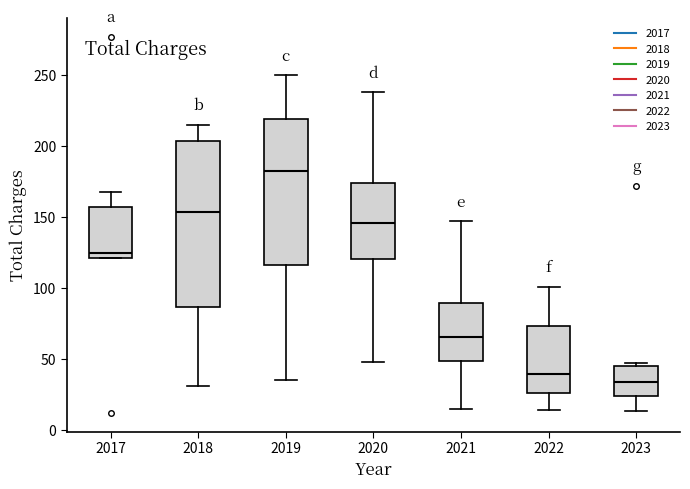

Reading left to right, read every box against the y-axis: the position of its median line, the range the box covers, and the ends of its whiskers. The values are not printed on the chart, so give them approximately, as read against the axis.

2017: median 125, box 120 to 160, whiskers 120 to 170
2018: median 155, box 85 to 205, whiskers 30 to 215
2019: median 185, box 115 to 220, whiskers 35 to 250
2020: median 145, box 120 to 175, whiskers 50 to 240
2021: median 65, box 50 to 90, whiskers 15 to 145
2022: median 40, box 25 to 75, whiskers 15 to 100
2023: median 35, box 25 to 45, whiskers 15 to 45 (just above the box's upper edge)